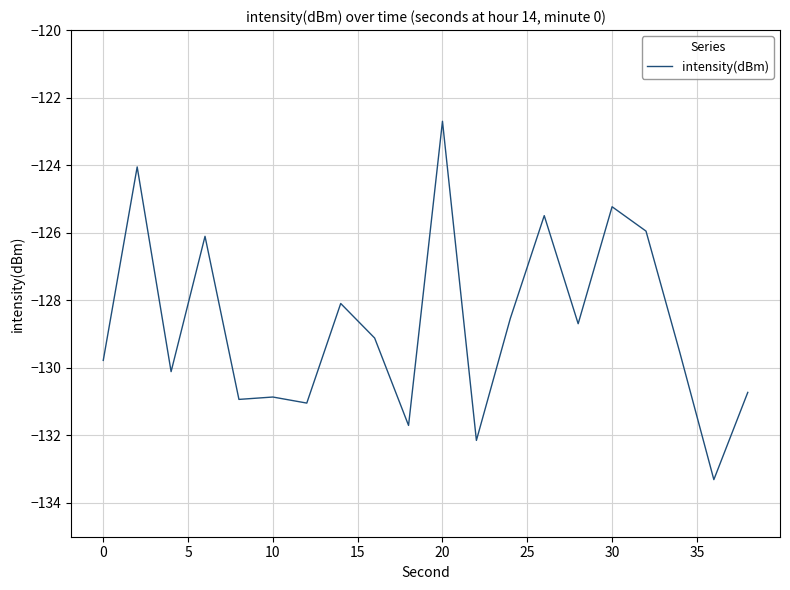

What is the sum of all values?

-2574.2